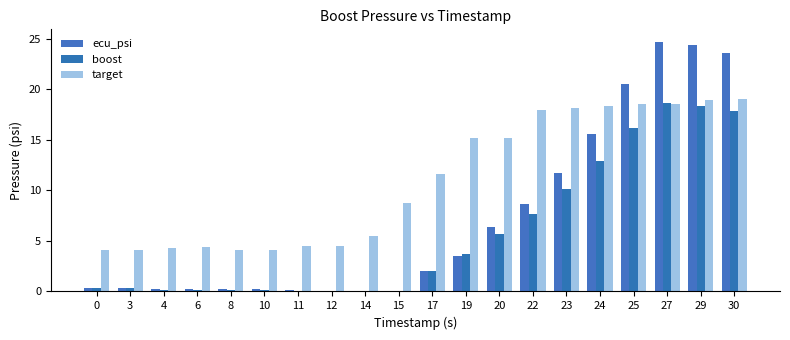

How many data points does each series have?

20